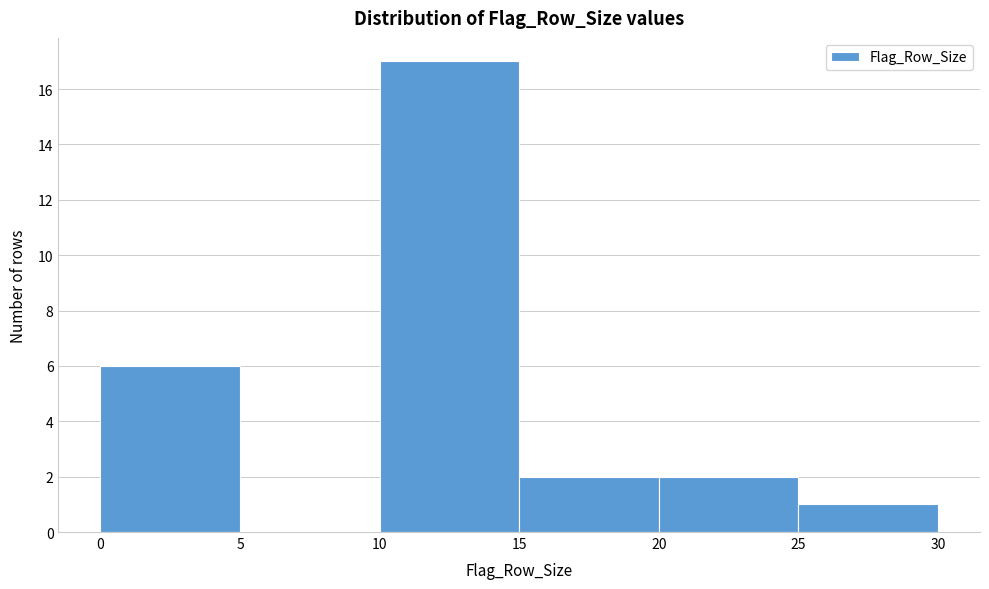

Which range on the x-axis has the tallest bar?

10 to 15